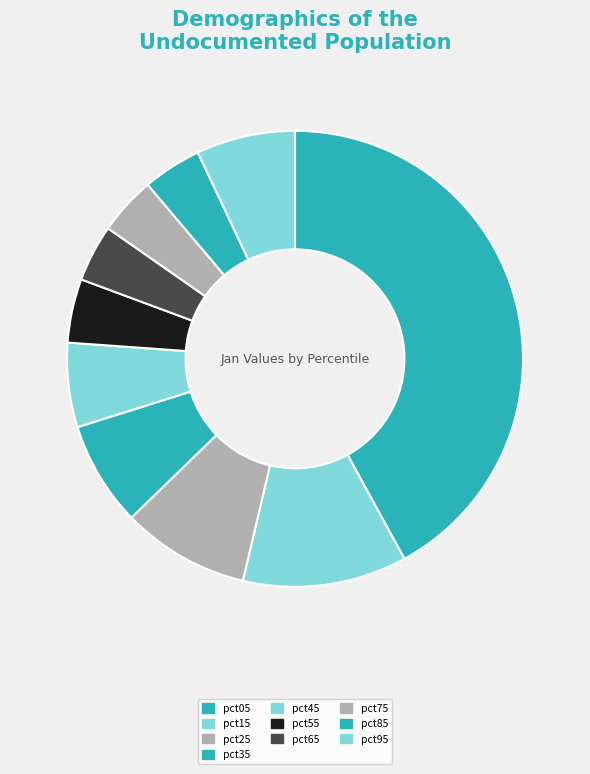

The pct75 slice represents 17% of the pie. True or false?

False